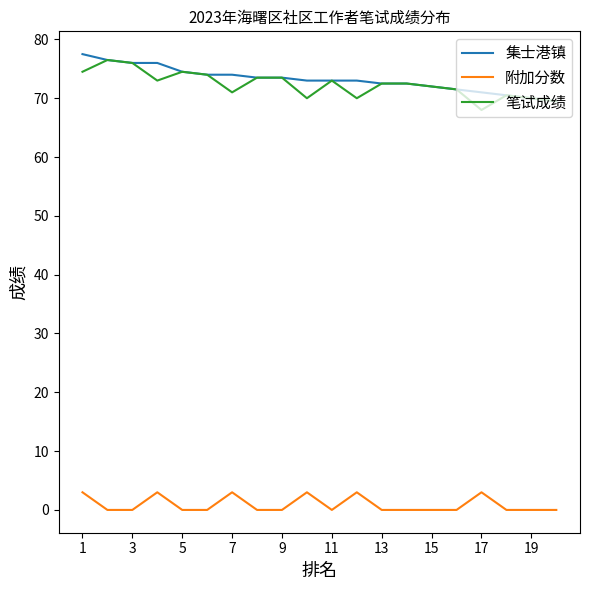

True or false: 附加分数 and 集士港镇 intersect in this chart.

False